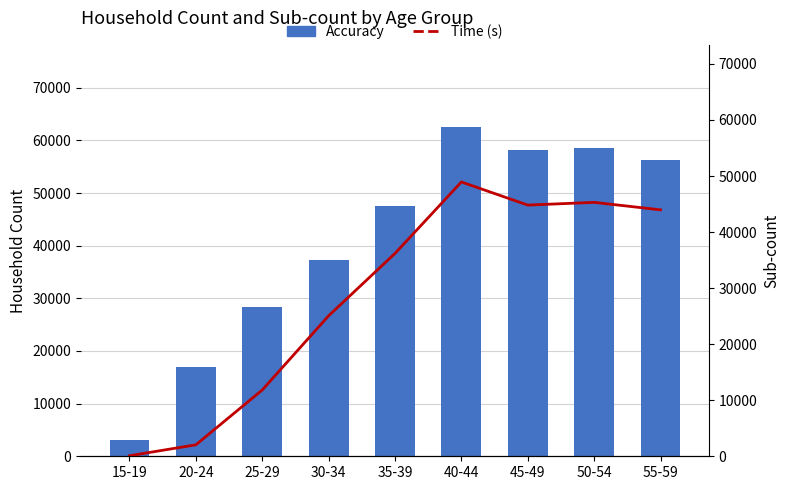

Is it true that Time (s) equals 48937 at 40-44?

True